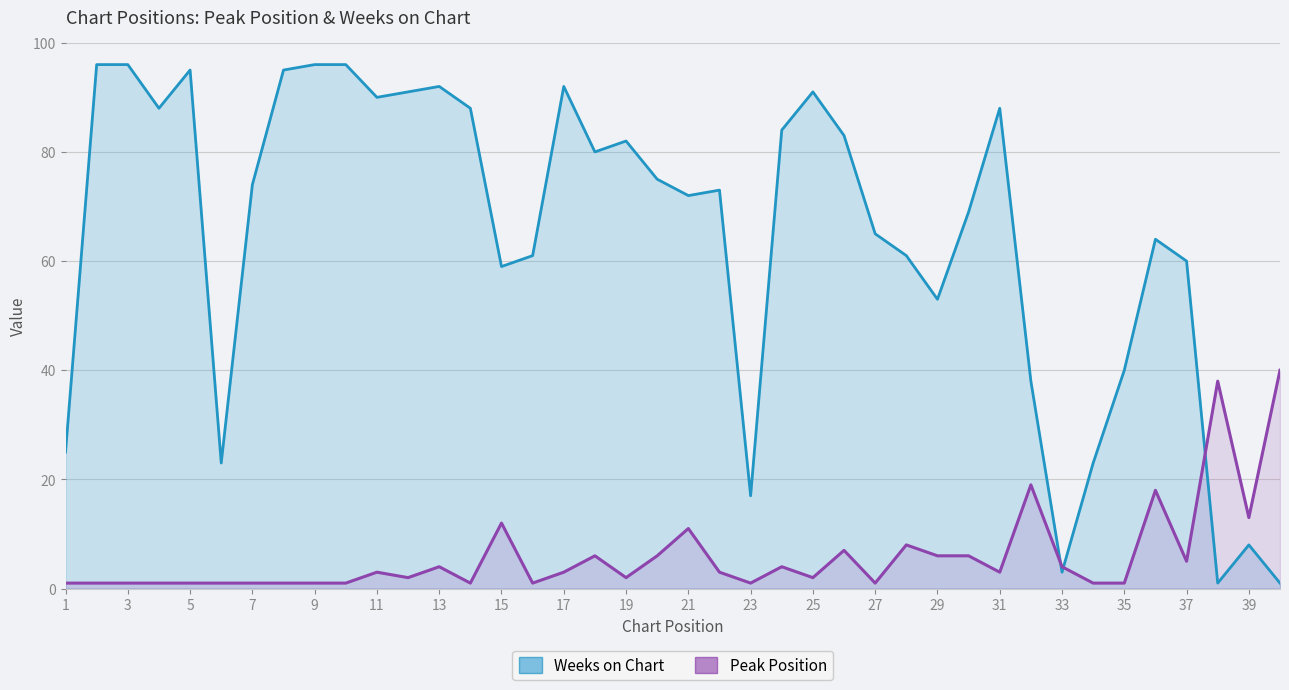

Where is the first local minimum for Weeks on Chart?

4